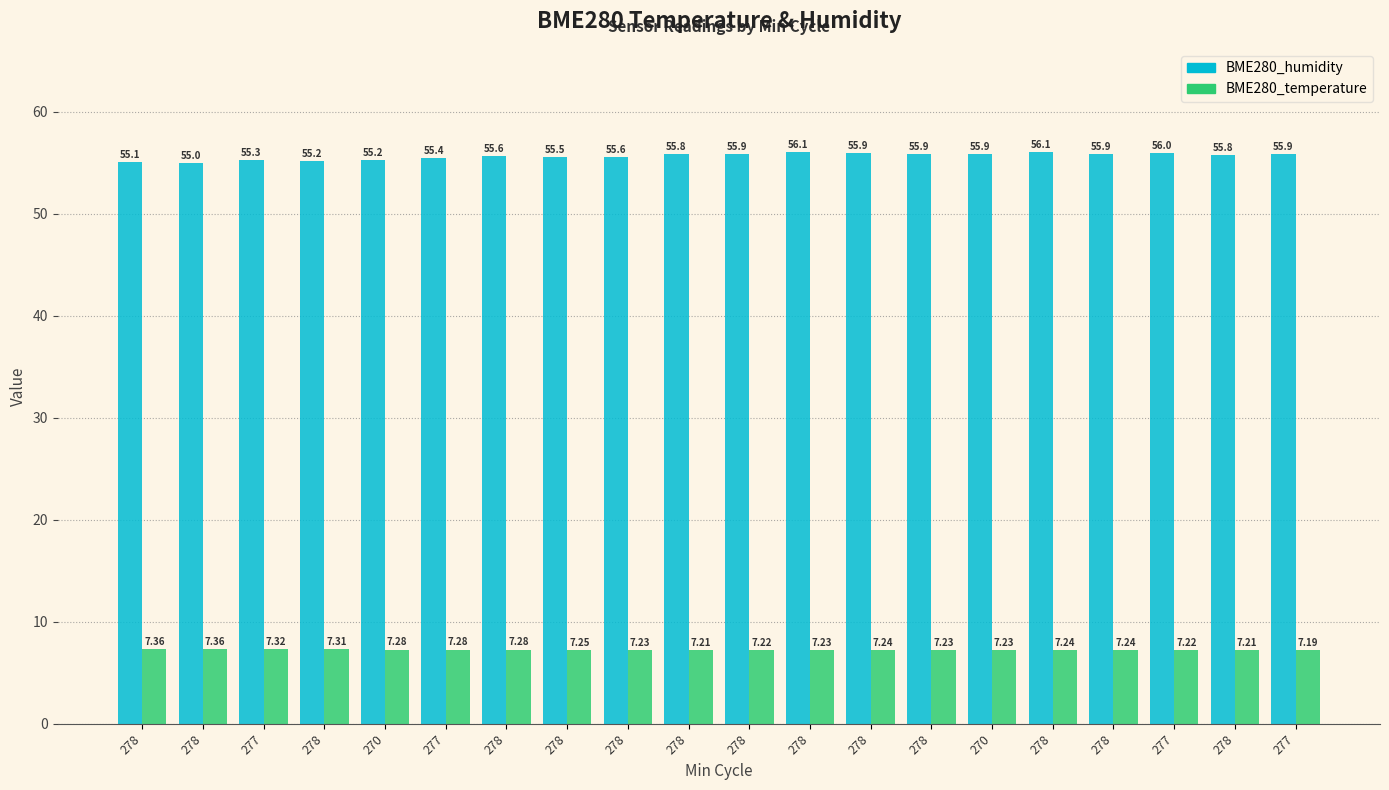

How many categories are shown in the chart?

20